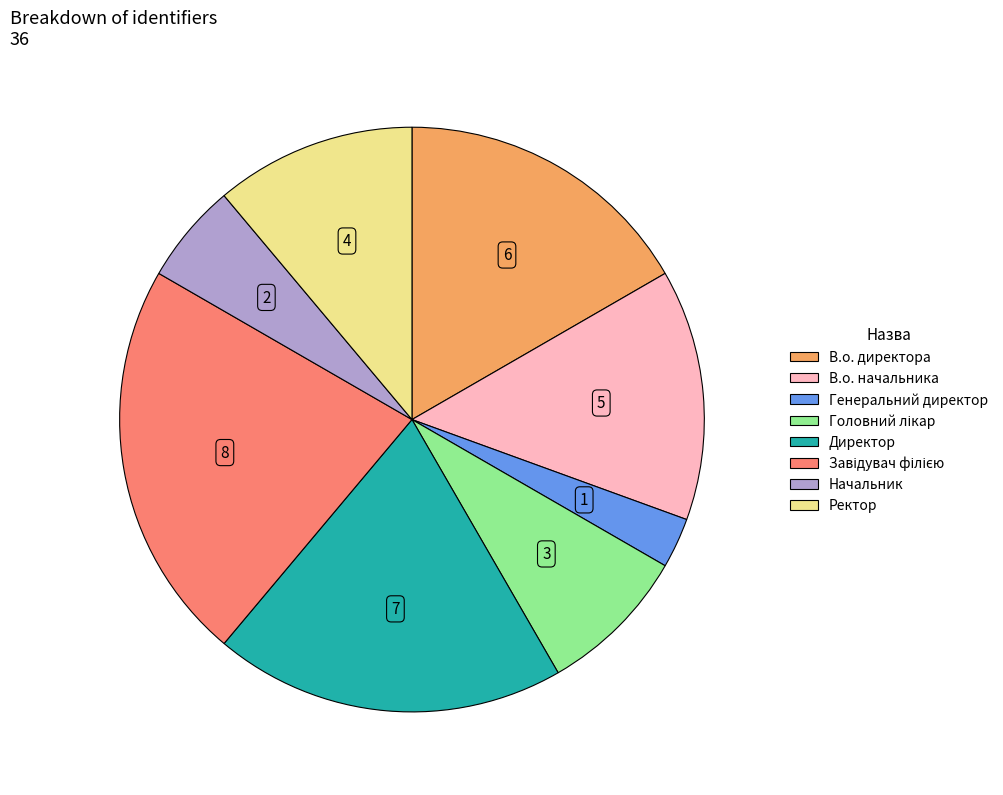

What is the smallest slice in the pie chart?

Генеральний директор